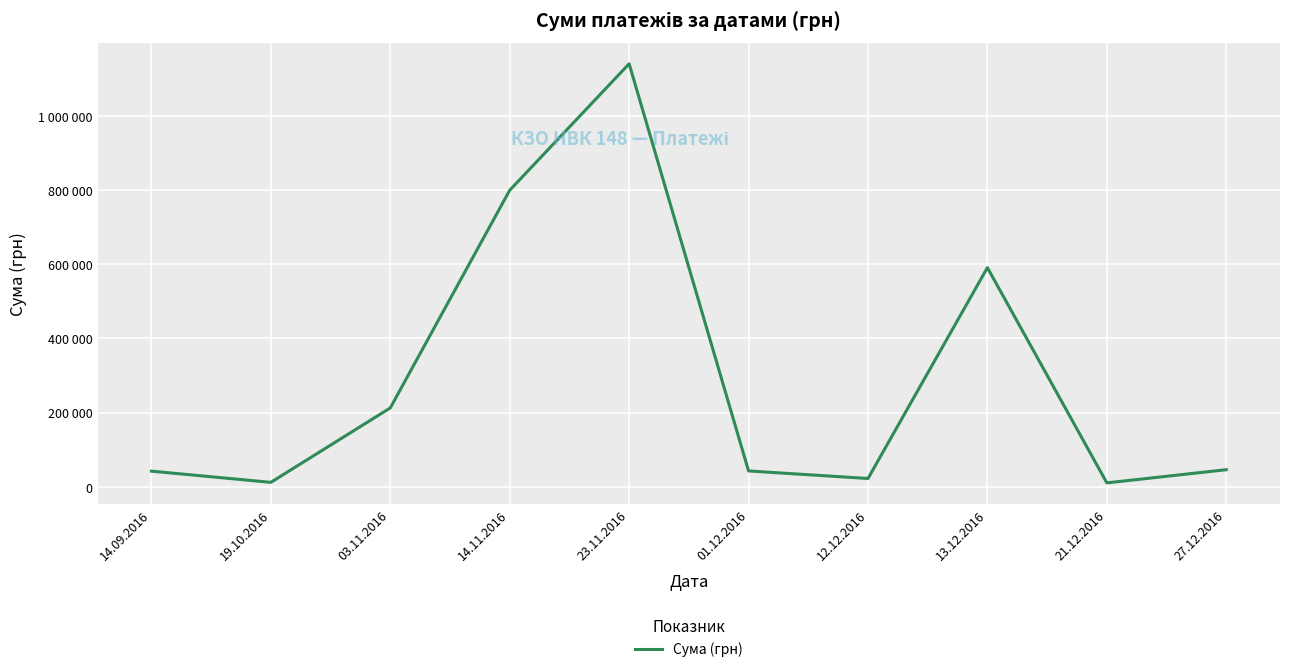

Does the chart have visible grid lines?

Yes